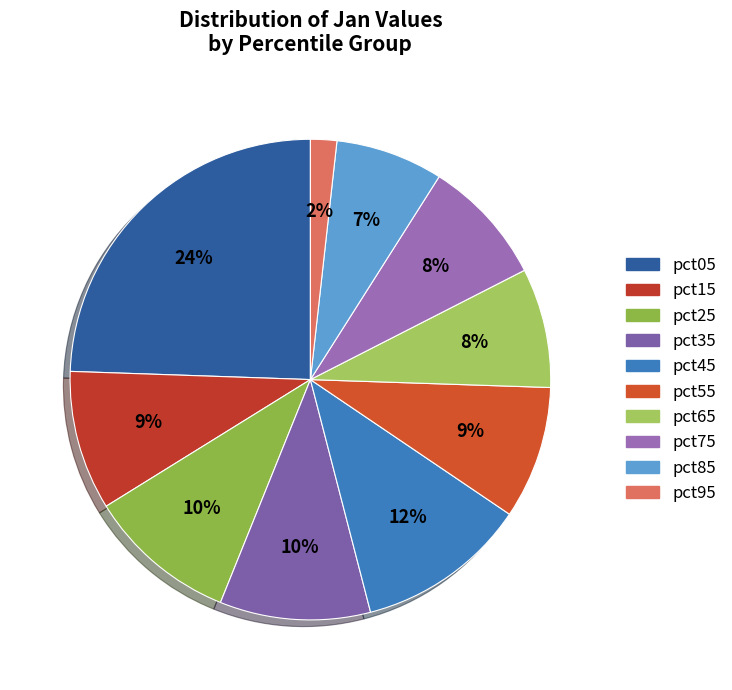

True or false: pct15 accounts for 9% of the total.

True